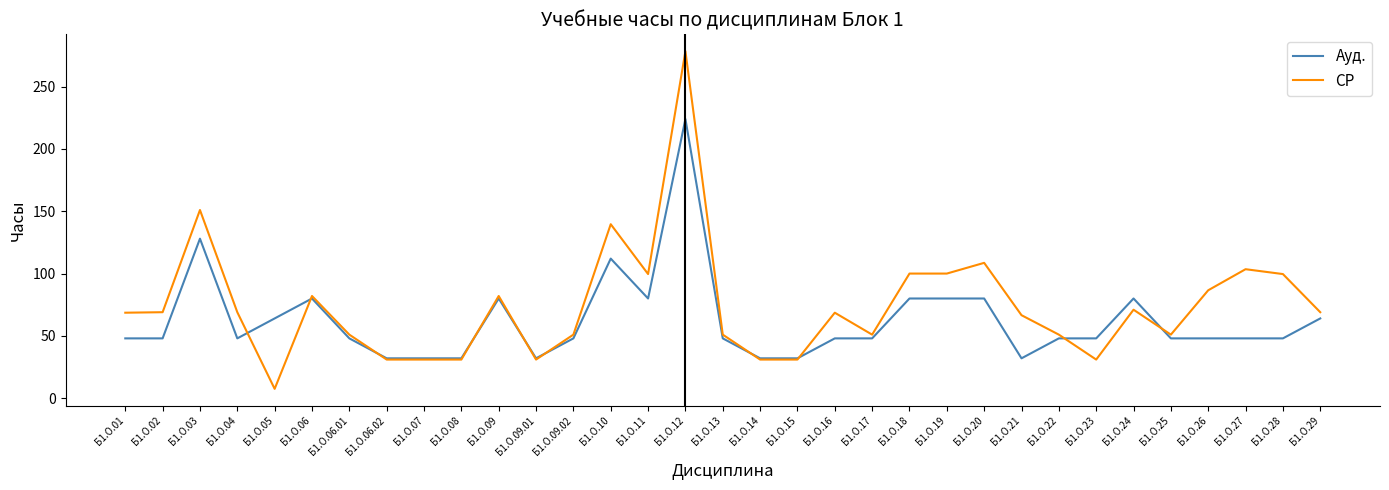

What is the greatest value displayed?

278.4